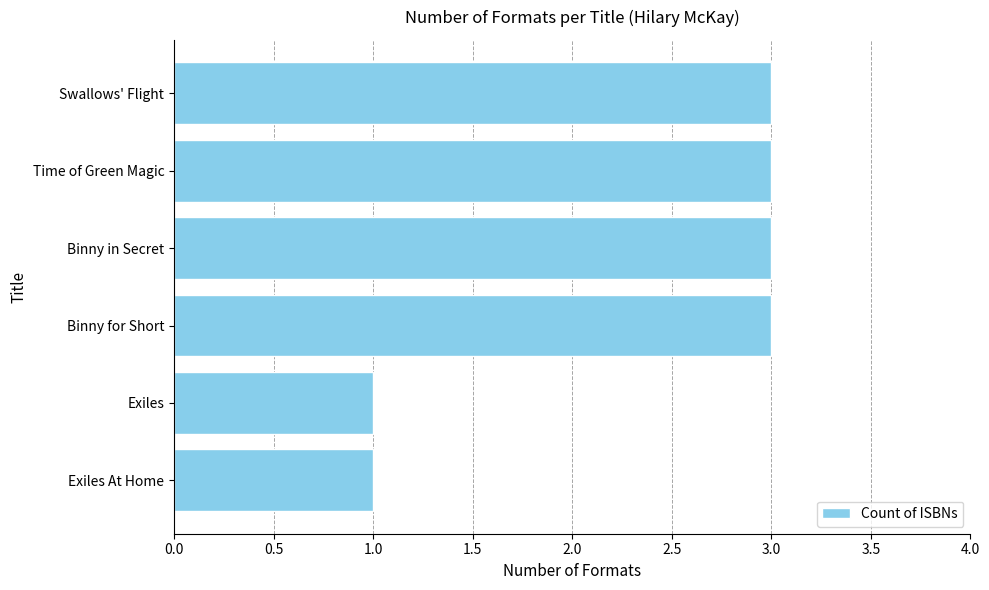

What is the sum of all values?

14